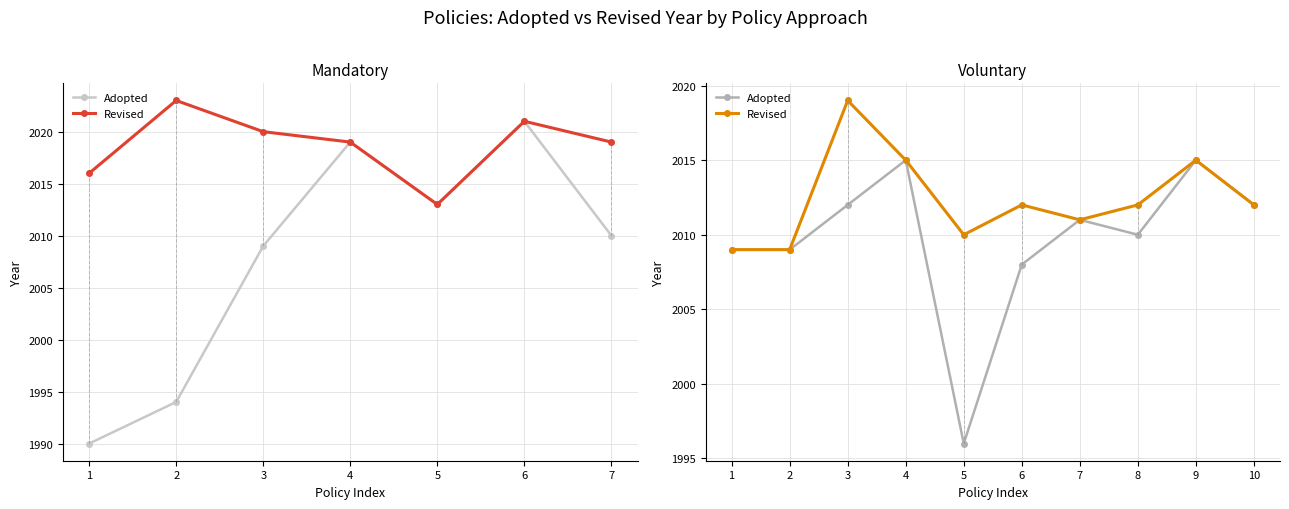

What is the difference between the second highest and second lowest values in the Adopted series?

7